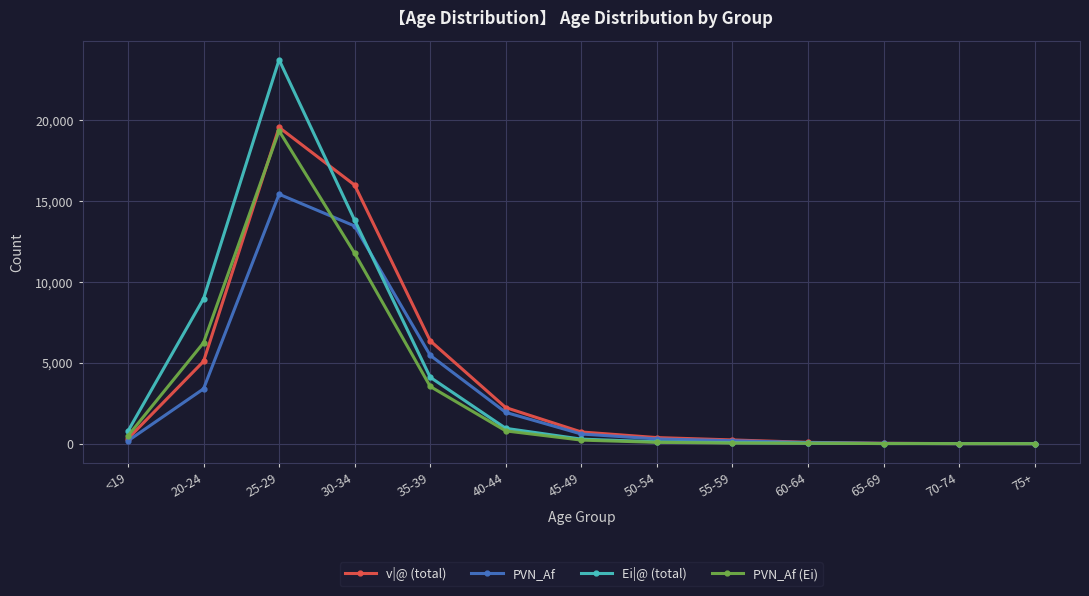

At which label does Ei|@ (total) first exceed 283?

<19